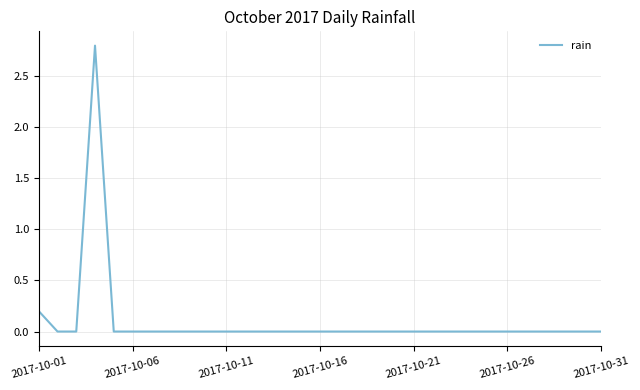

How many categories are shown in the chart?

31